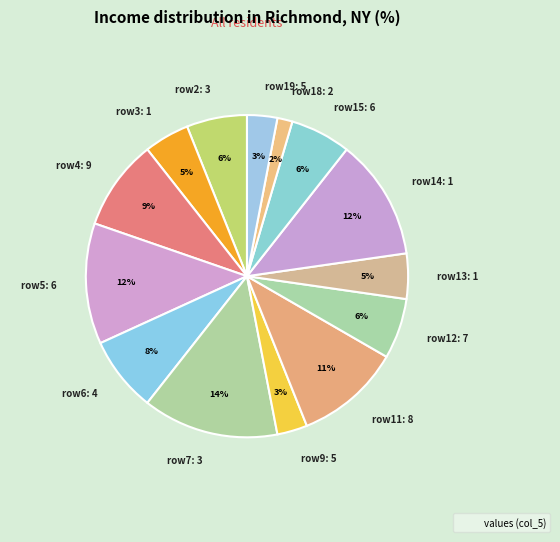

Is it true that row12: 7 is 17% of the pie?

False